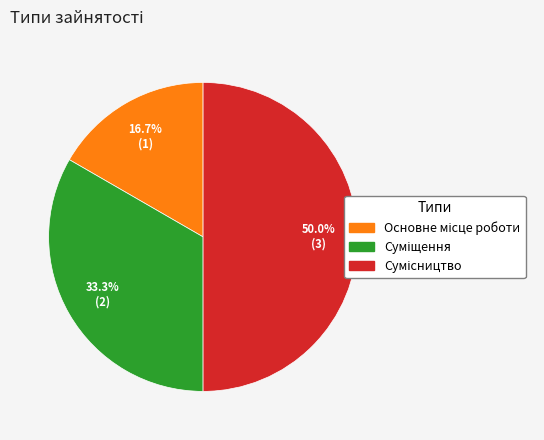

Is there a majority slice in this chart?

No